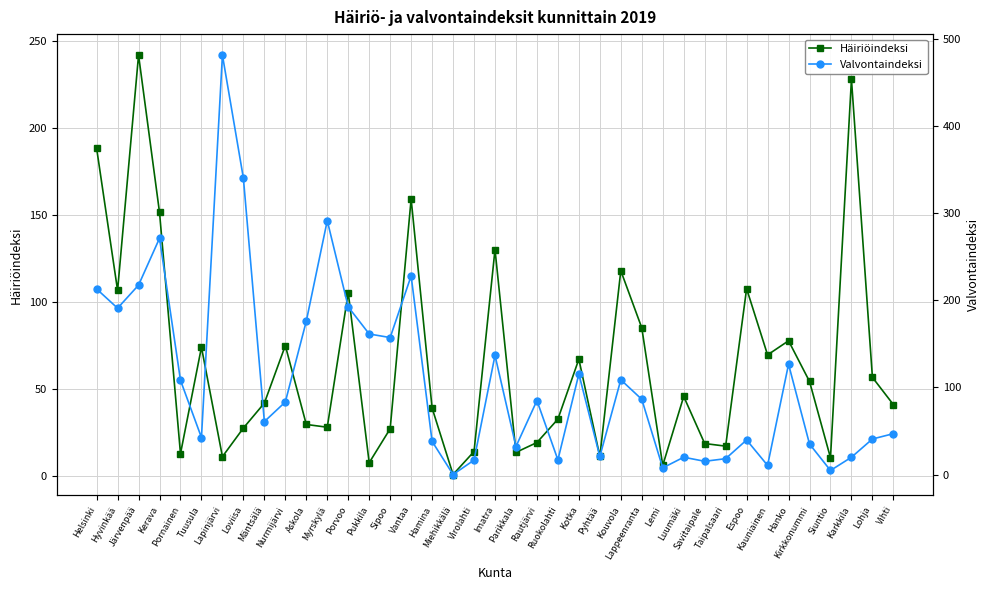

At which category does Valvontaindeksi reach its first local peak?

Kerava